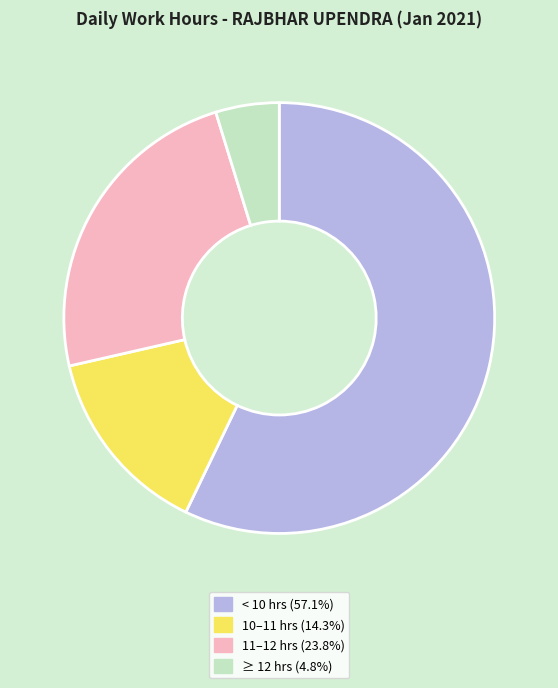

Approximately how many times larger is the value at 11–12 hrs (23.8%) compared to < 10 hrs (57.1%)?

0.4